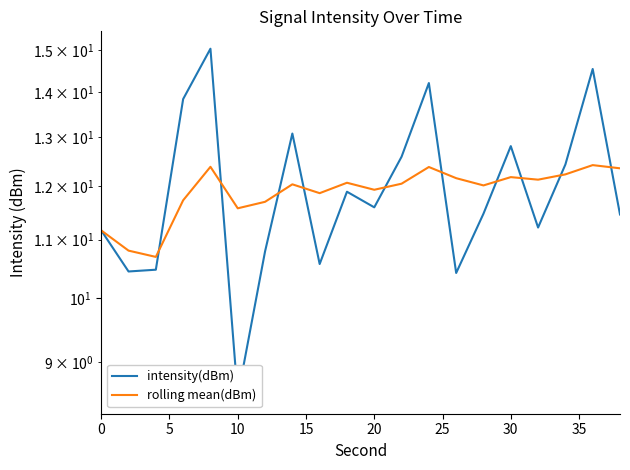

Which series has the widest spread of values?

intensity(dBm)